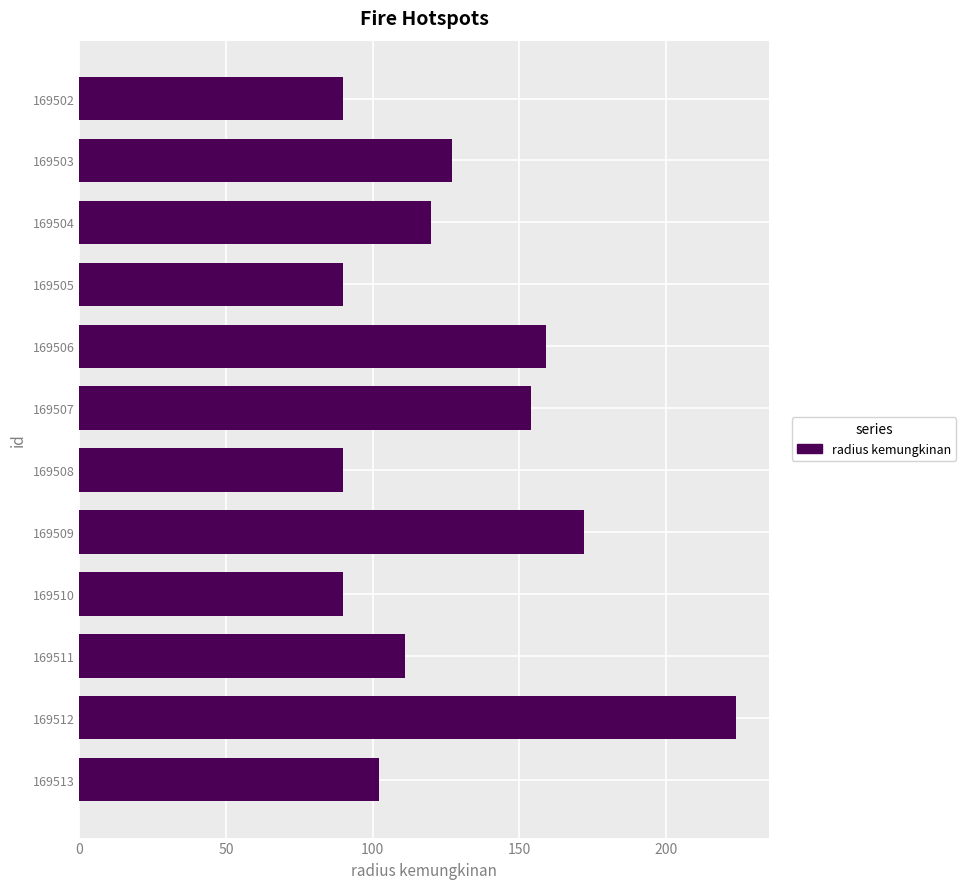

How many data points are less than 120?

6